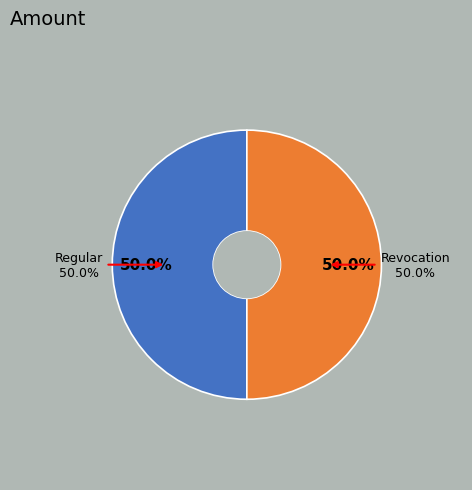

What is the largest slice in the pie chart?

Regular